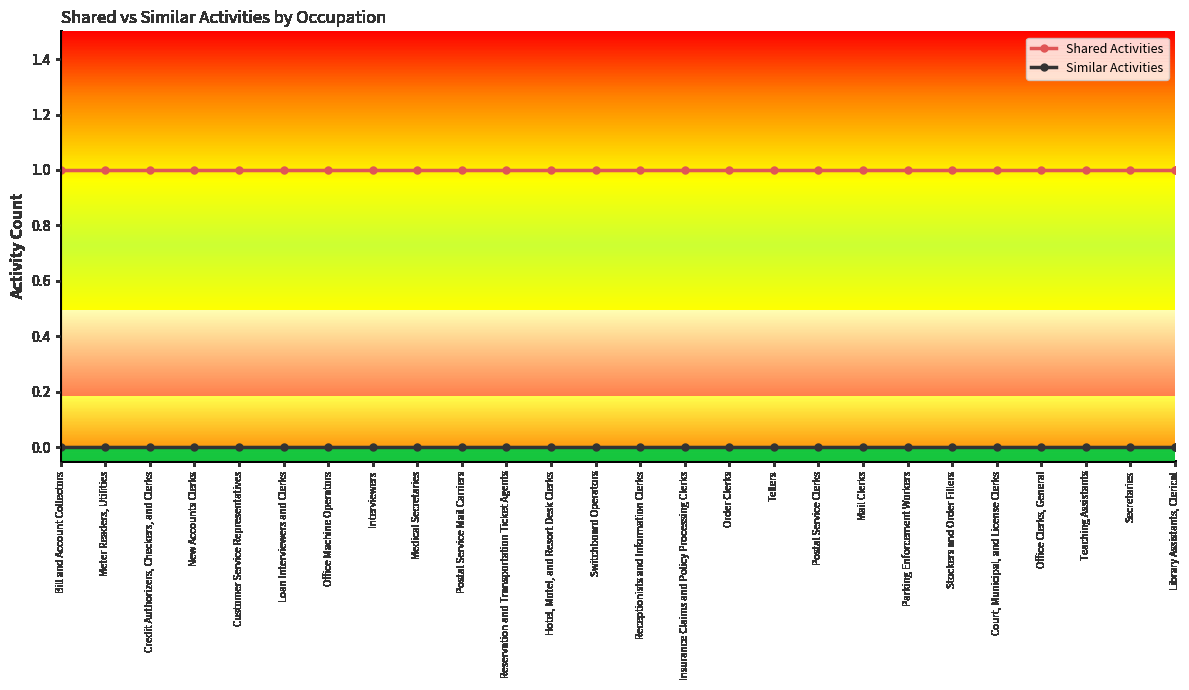

List the series in order of their peak value, highest first.

Shared Activities, Similar Activities